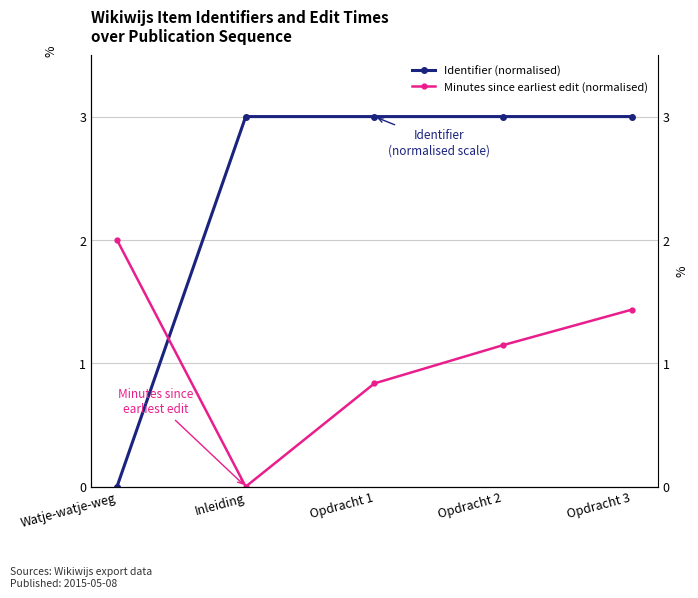

List the labels in order of Minutes since earliest edit (normalised) value, largest first.

Watje-watje-weg, Opdracht 3, Opdracht 2, Opdracht 1, Inleiding